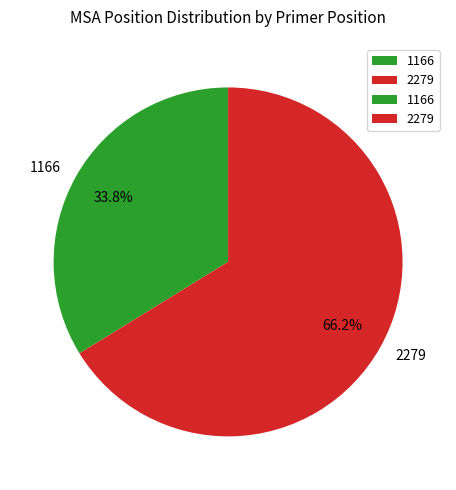

Is 1166 the majority of the pie?

No